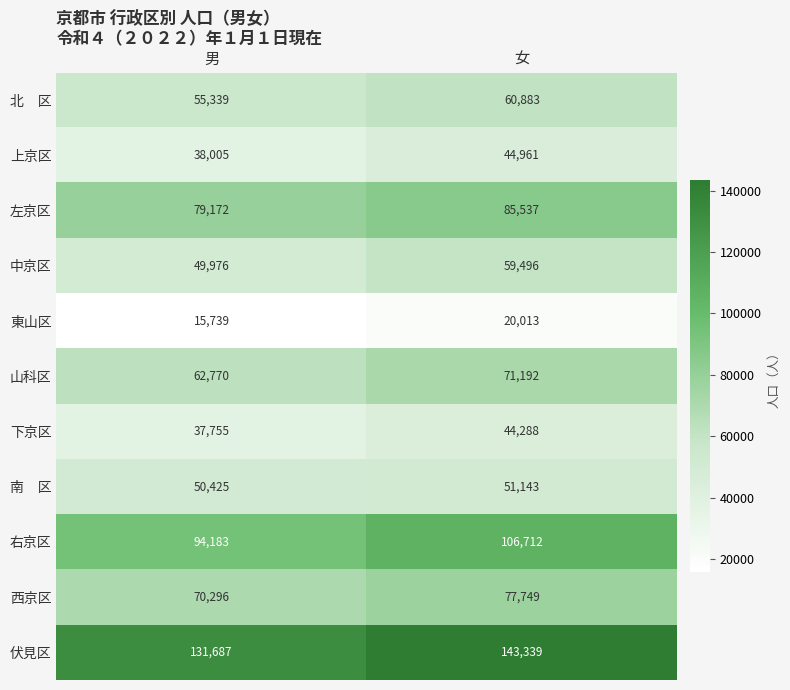

True or false: 伏見区 has a value of 75087 at 女.

False